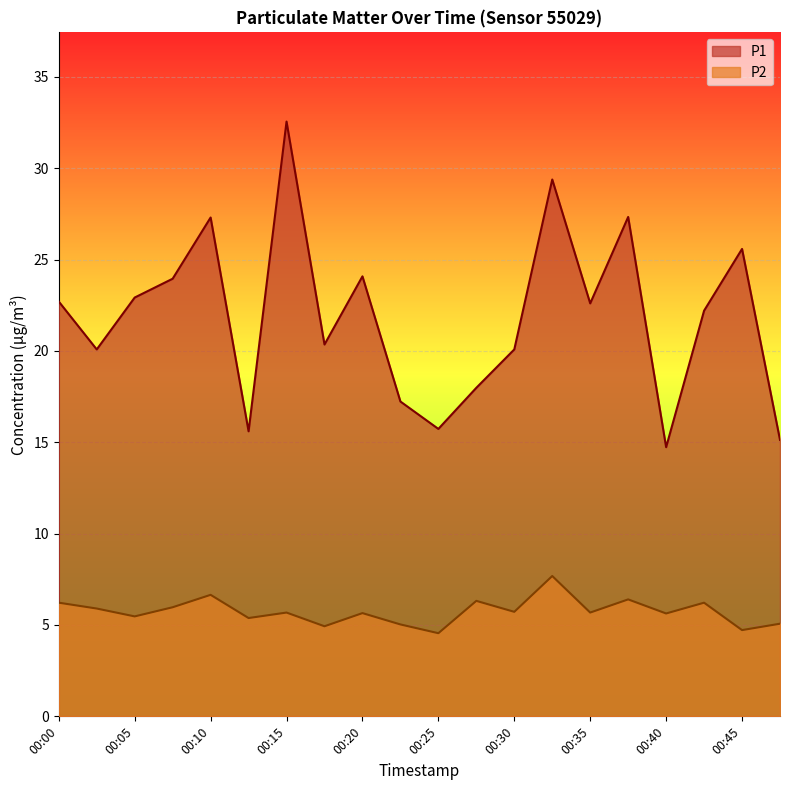

Does the chart display data point markers on the line(s)?

No